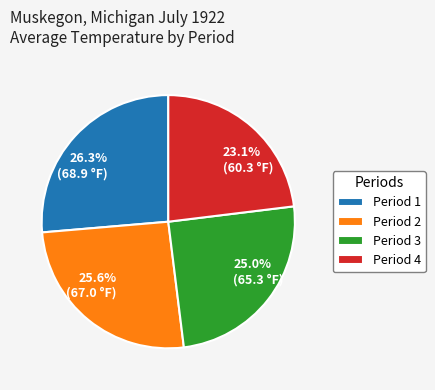

How many slices are in this pie chart?

4